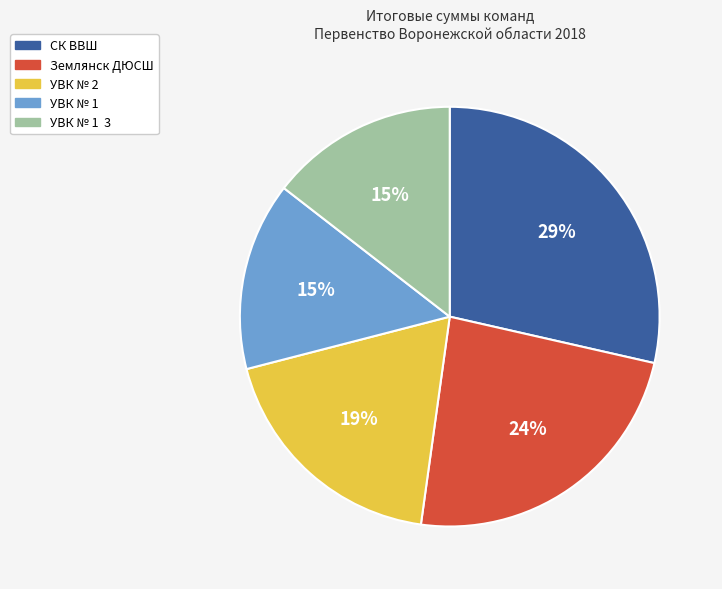

True or false: УВК № 1 accounts for 15% of the total.

True